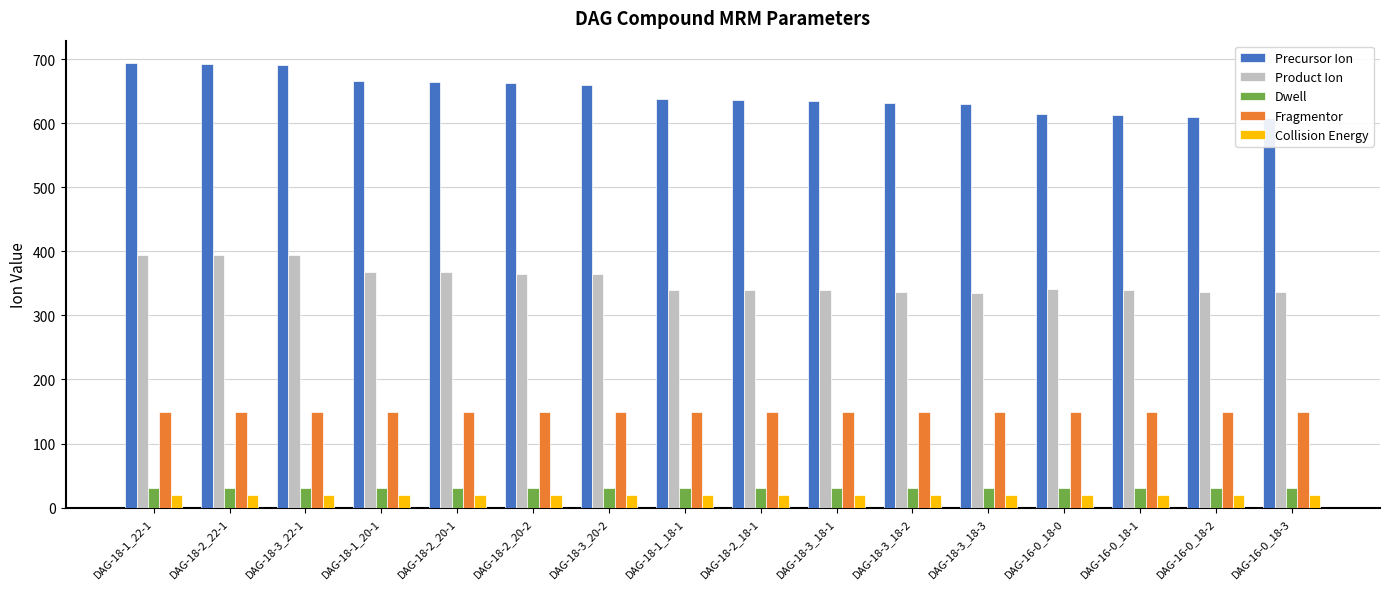

What is the sum of all Precursor Ion values?

10342